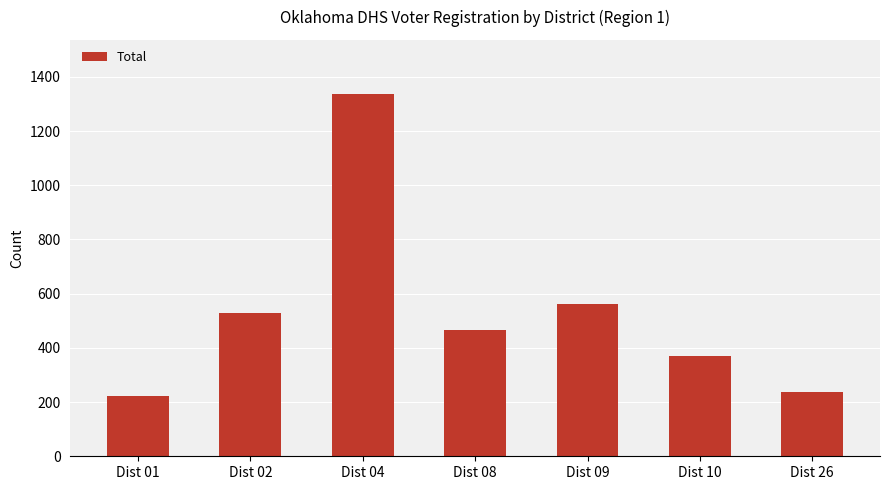

Rank the categories by value from highest to lowest.

Dist 04, Dist 09, Dist 02, Dist 08, Dist 10, Dist 26, Dist 01